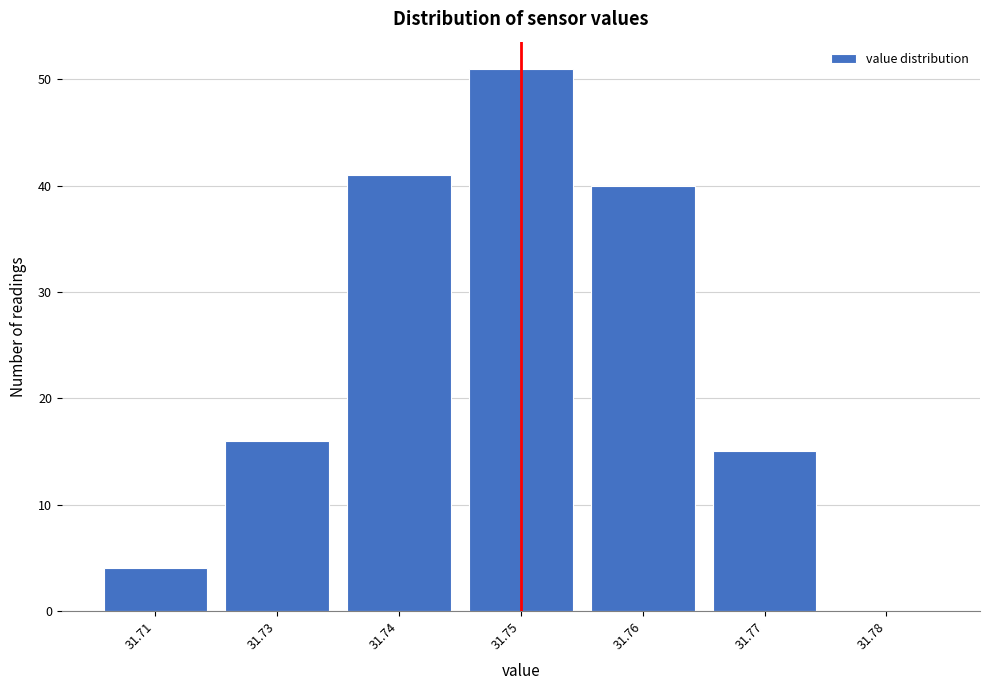

Reading left to right, what are all the values shown in this chart?

31.71=4	31.73=16	31.74=41	31.75=51	31.76=40	31.77=15	31.78=0